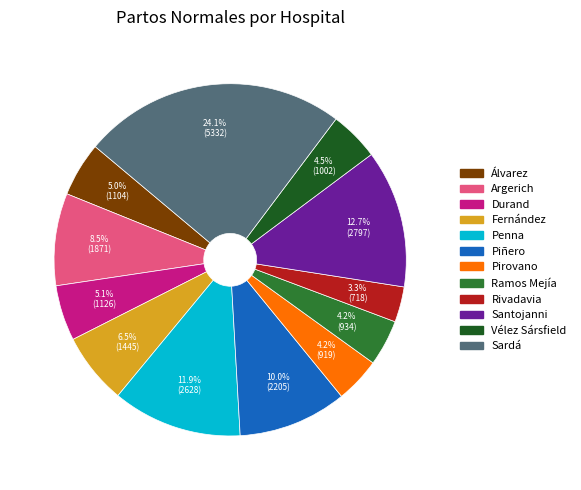

Count the number of slices in the pie.

12